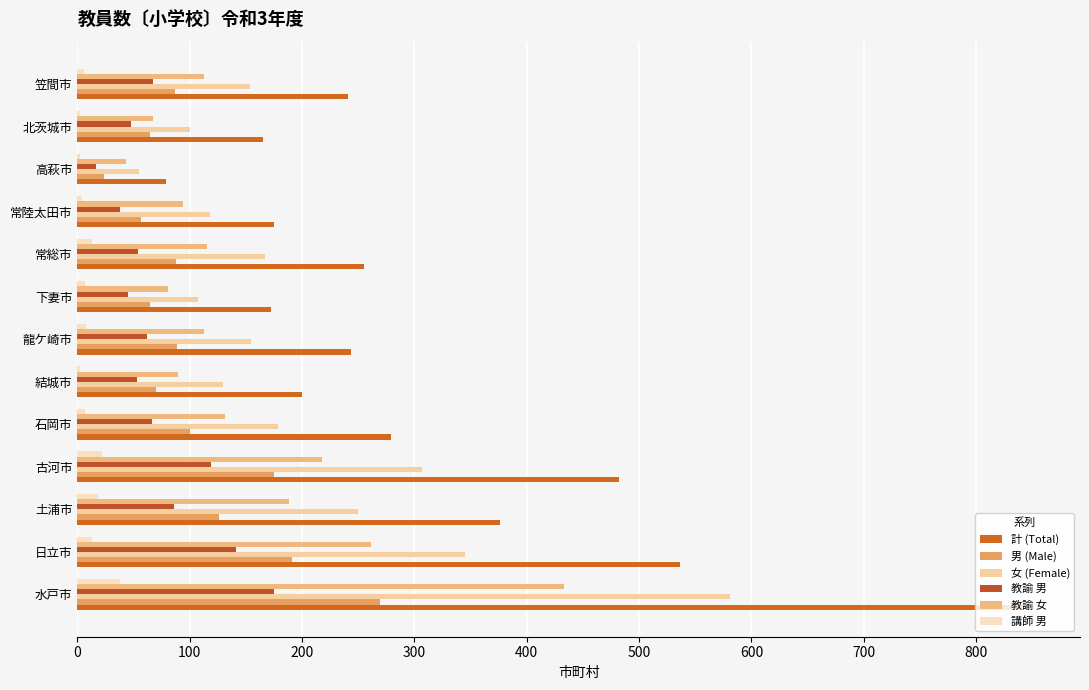

What is the sum of all 女 (Female) values?

2648